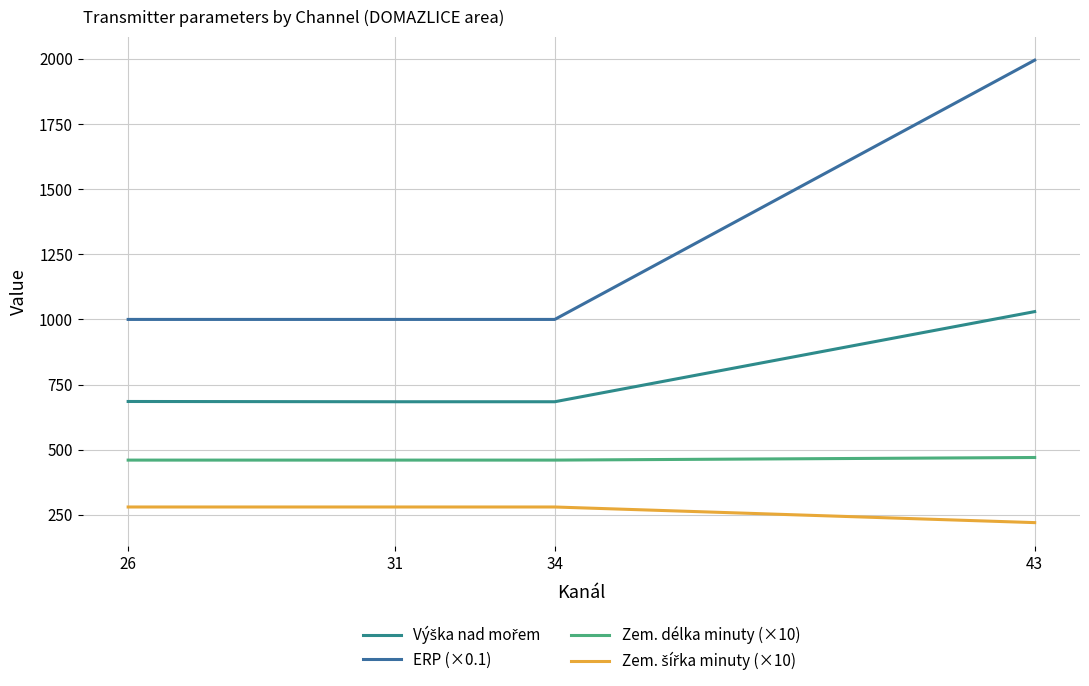

Does the chart have visible grid lines?

Yes